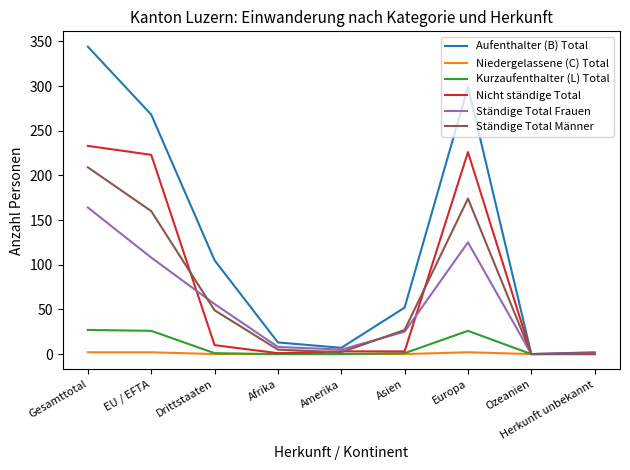

Rank the series by their maximum value, from highest to lowest.

Aufenthalter (B) Total, Nicht ständige Total, Ständige Total Männer, Ständige Total Frauen, Kurzaufenthalter (L) Total, Niedergelassene (C) Total